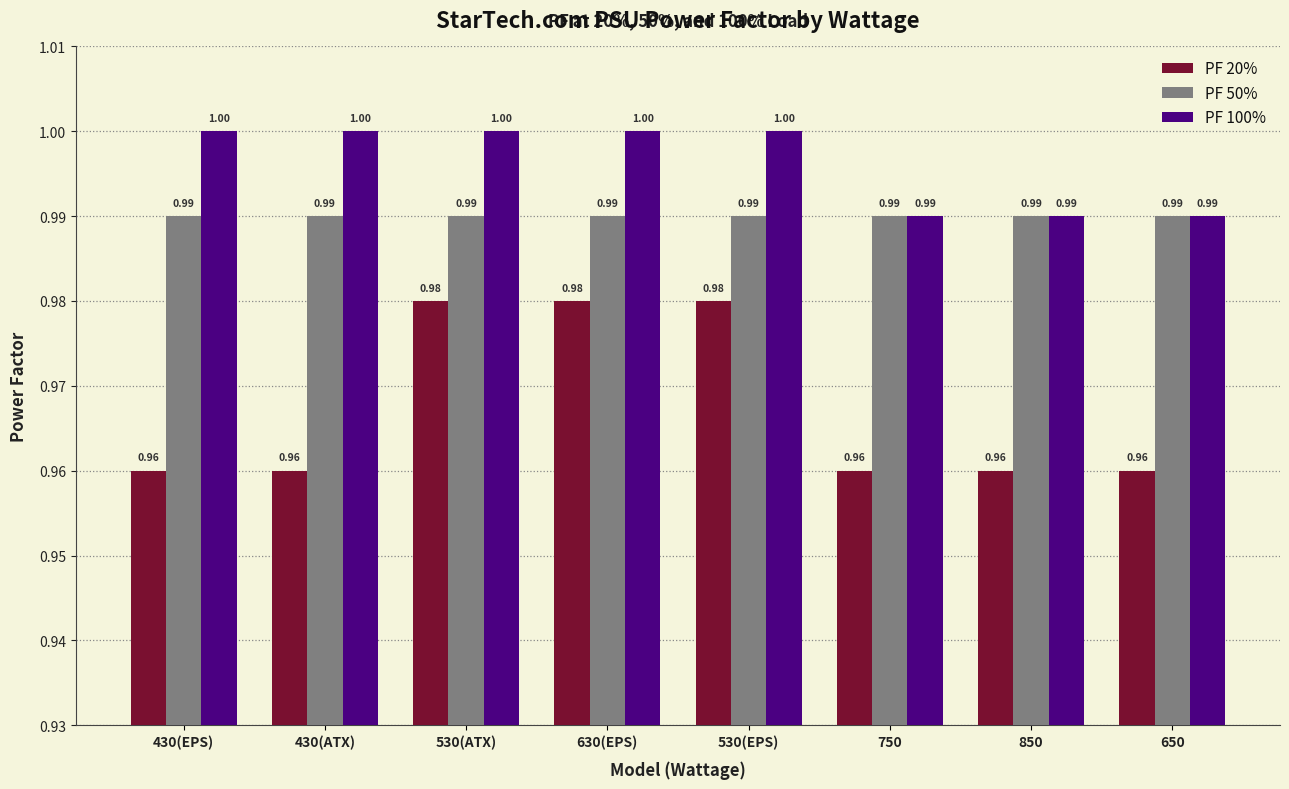

What is the minimum value shown in the chart?

1.0